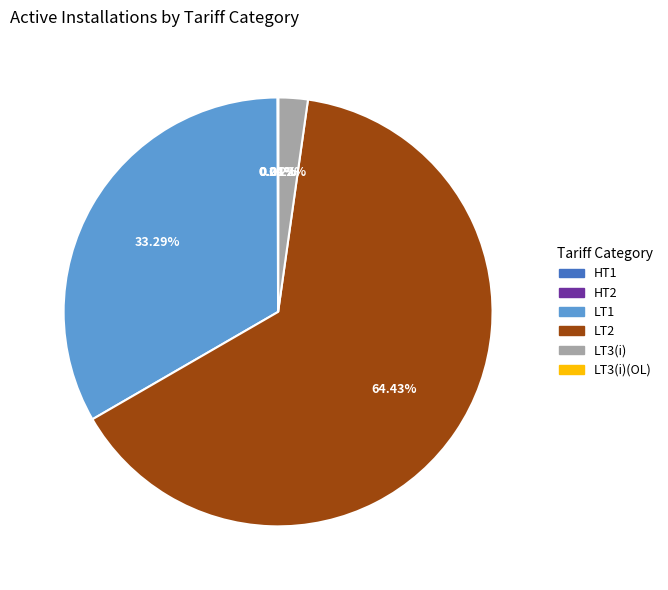

What is the majority slice?

LT2